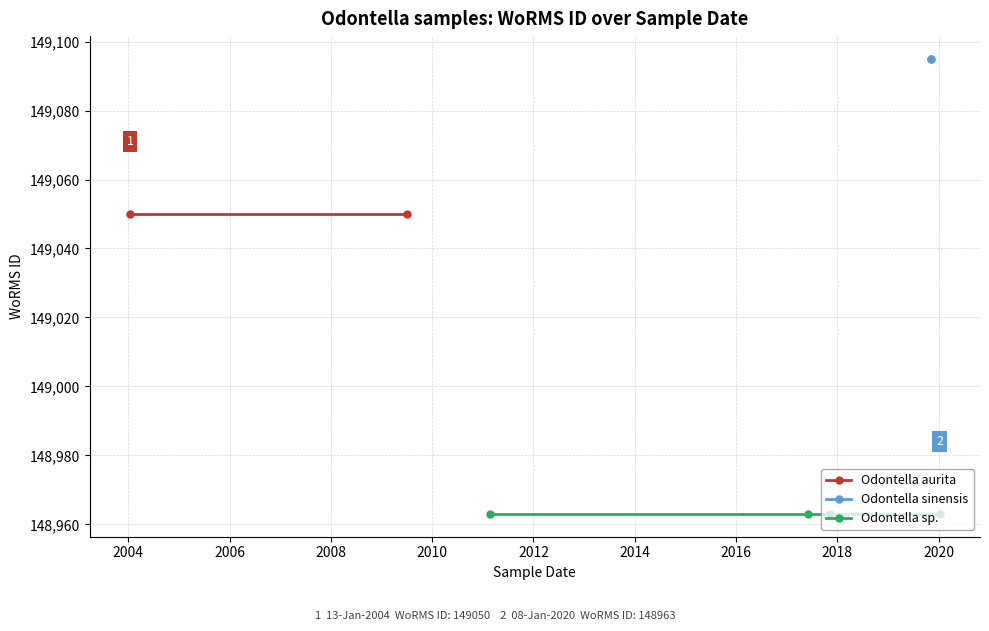

How many values are between 148963 and 149095?

8